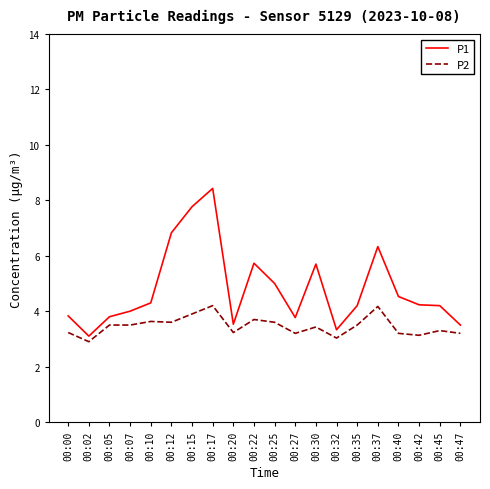

What is the difference between the P2 values at 00:22 and 00:42?

0.6